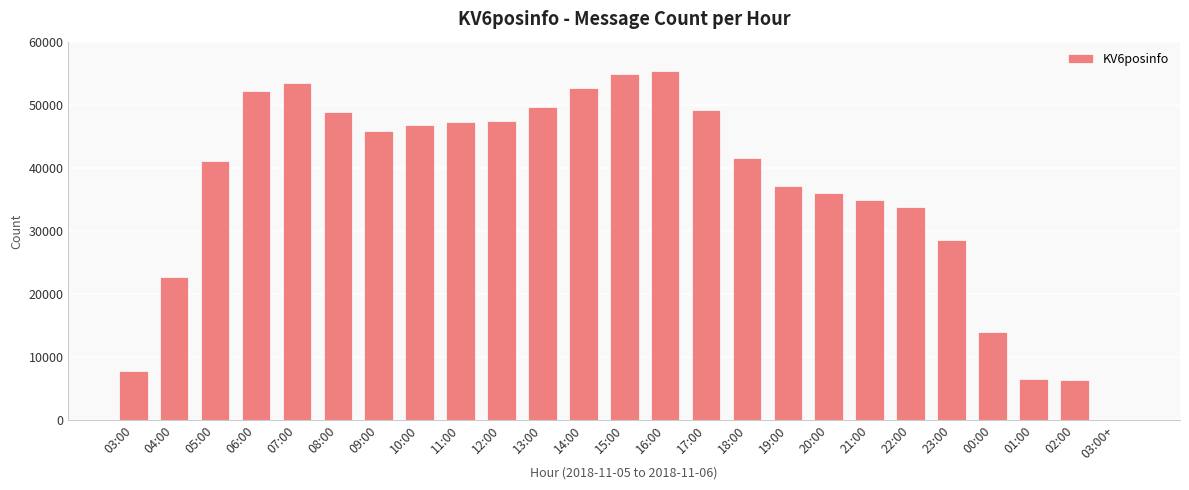

Are the bars horizontal?

No